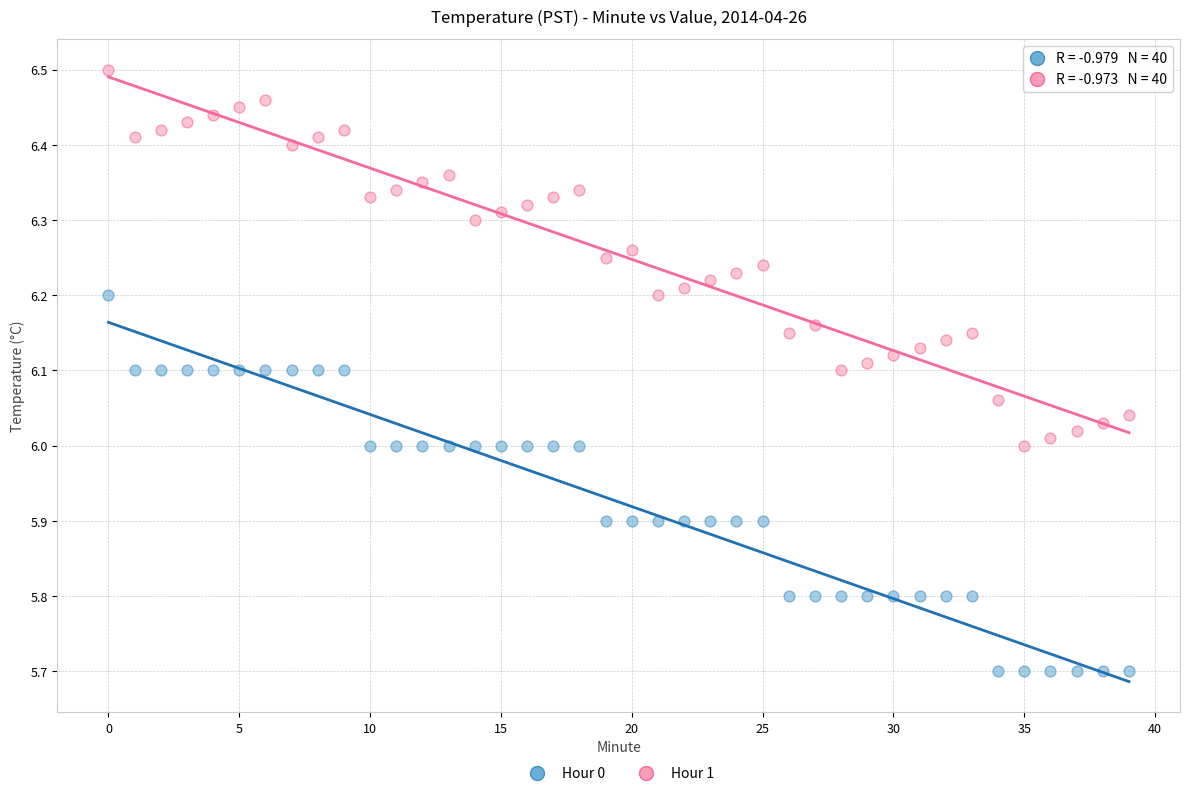

Across all data points, what is the range of Y values (max minus min)?

0.8